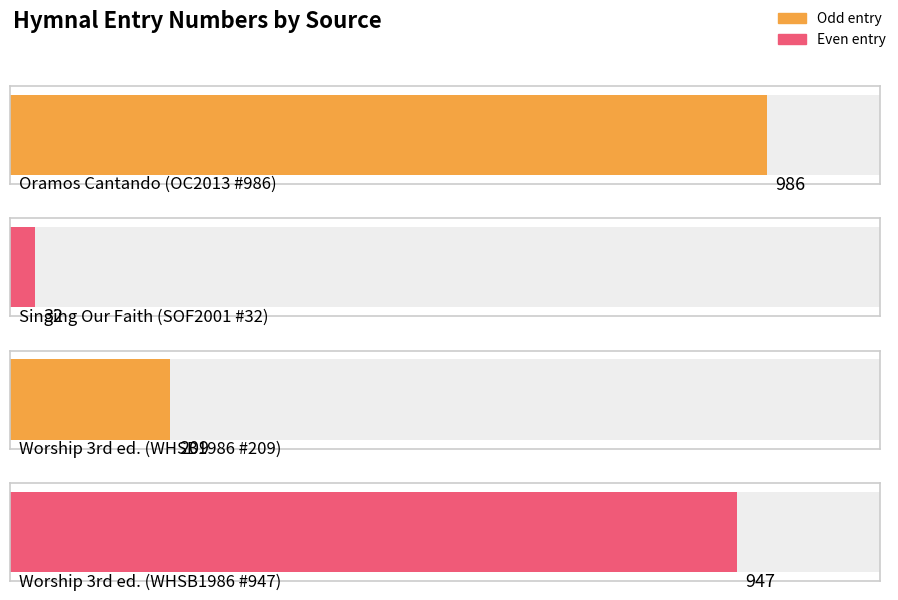

What is the difference between the maximum and minimum values?

954